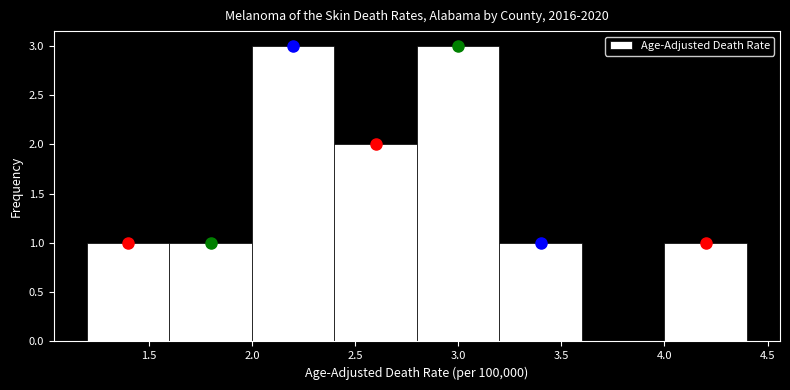

What is the height of the bar covering 3.2 to 3.6 on the x-axis? The values are not printed on the chart, so give them approximately, as read against the axis.

1